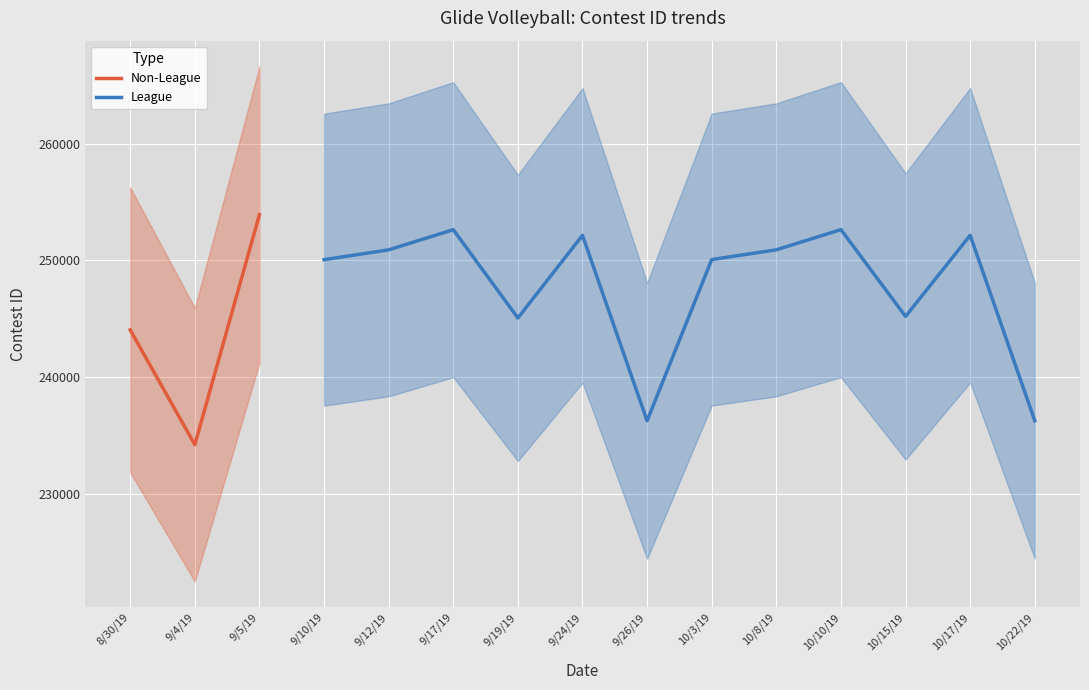

At which category does the chart reach its peak across all series?

9/5/19